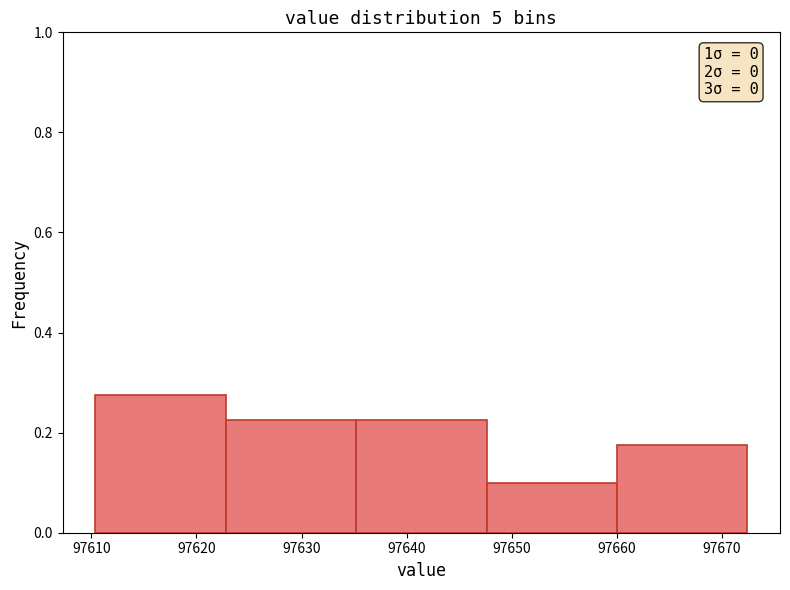

Over which range of the x-axis is the bar tallest?

97610 to 97623